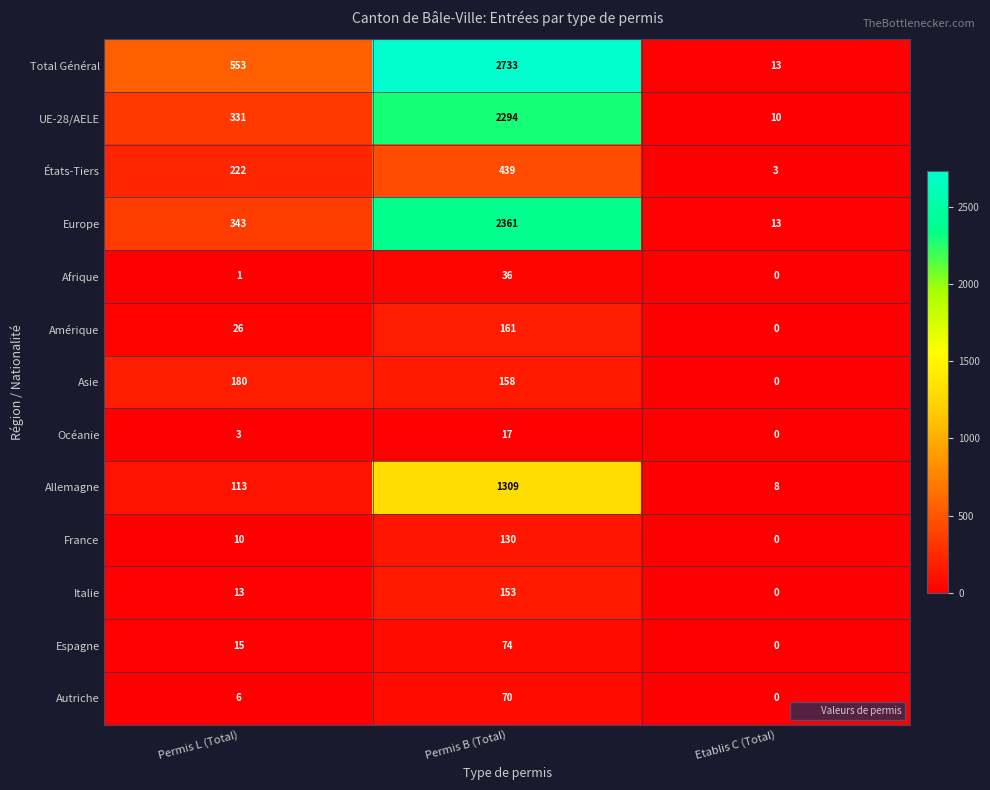

At Permis B (Total), list the series in order from smallest to largest.

Océanie, Afrique, Autriche, Espagne, France, Italie, Asie, Amérique, États-Tiers, Allemagne, UE-28/AELE, Europe, Total Général